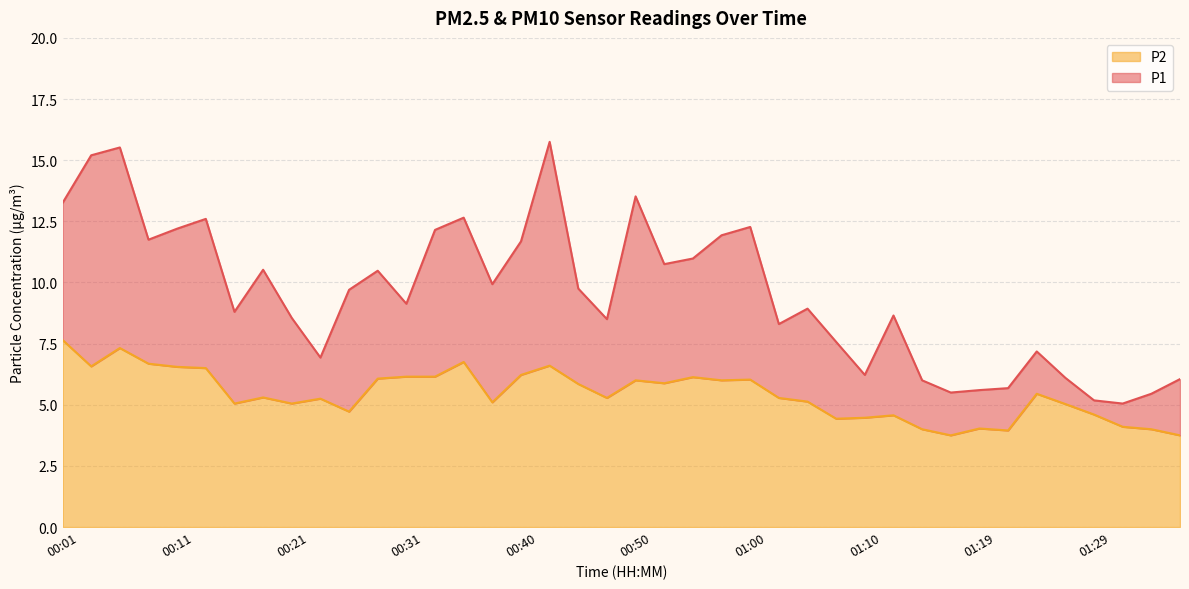

Read the P2 value at 00:38.

5.1